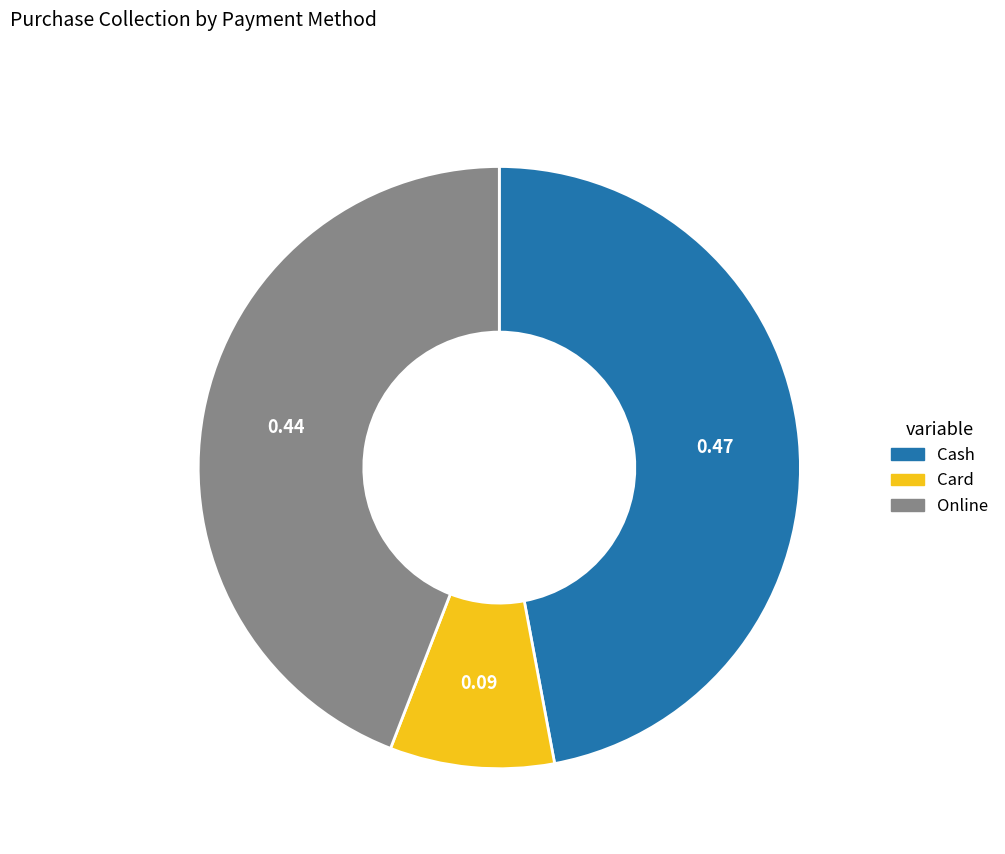

Between Card and Online, which is larger?

Online